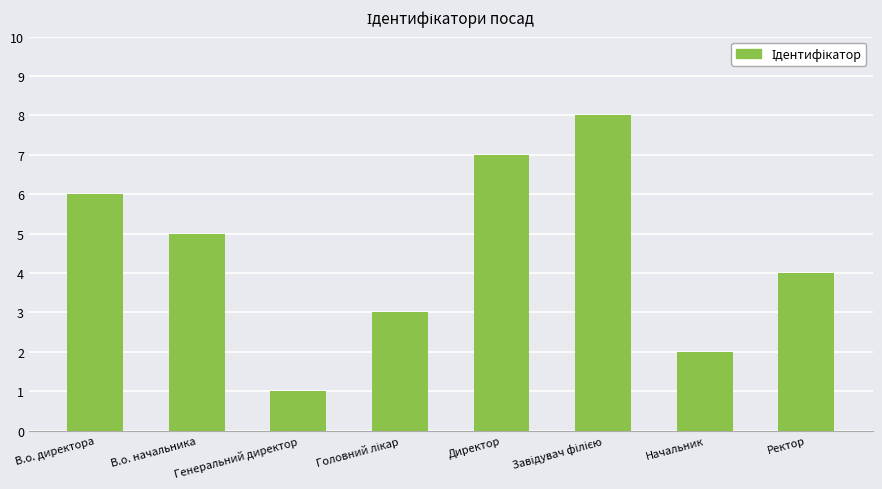

What is the change in value from Директор to Ректор?

-3